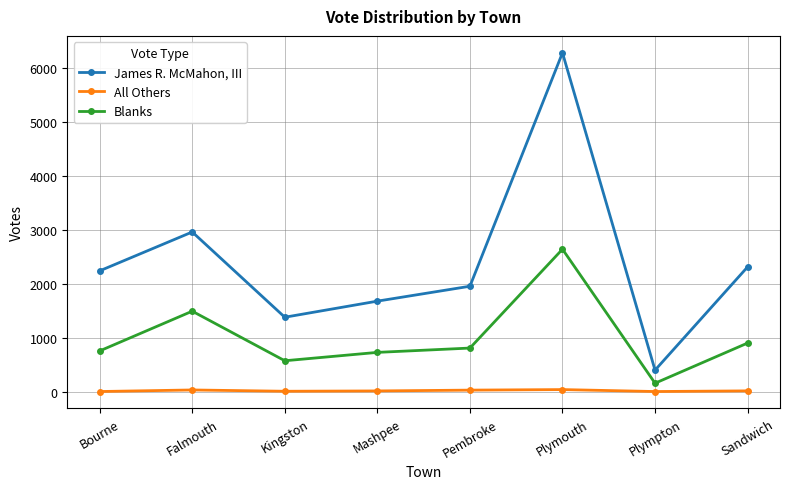

True or false: Blanks has more than 0 points higher than both neighbors.

True